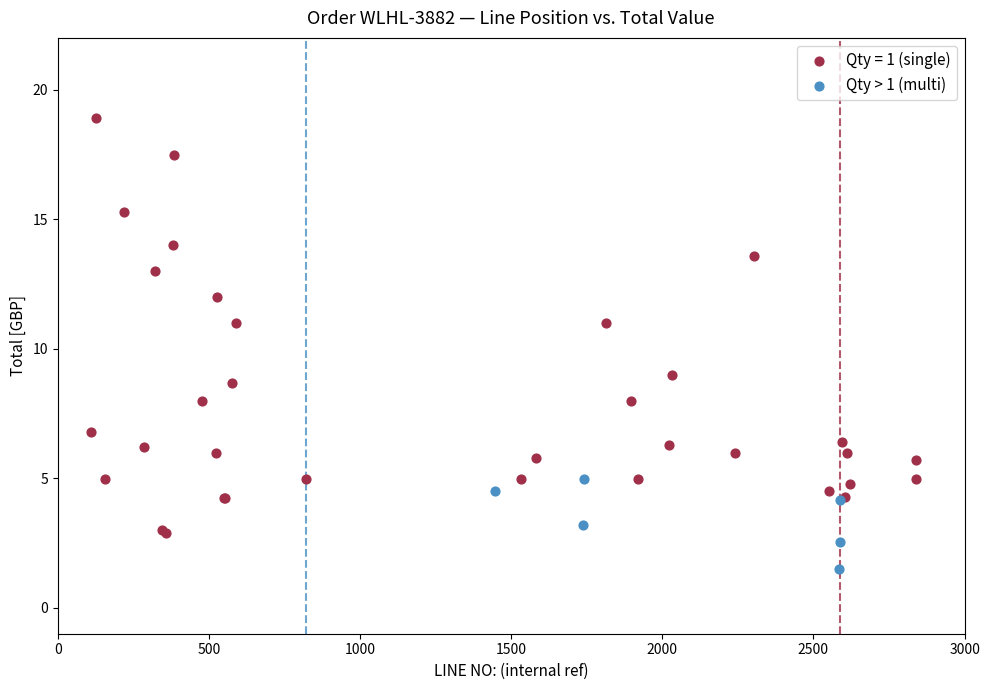

Which series contains the lowest Y value?

Qty > 1 (multi)